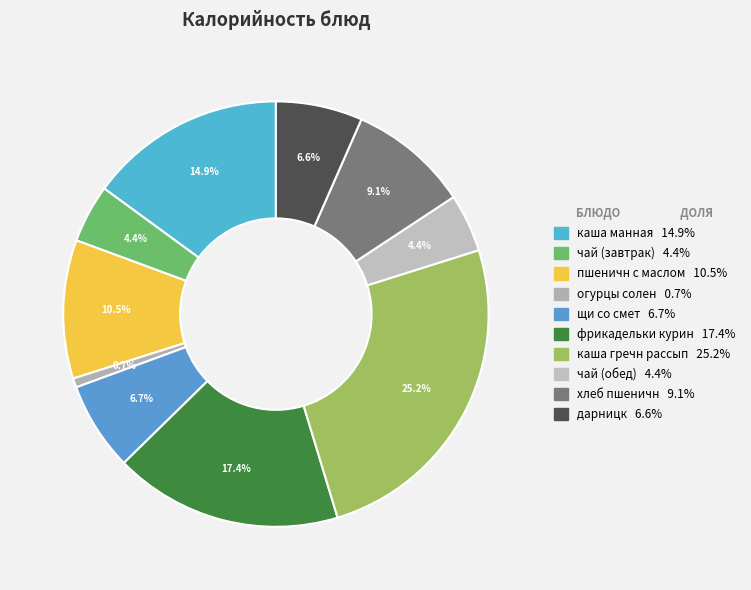

To the nearest percent, what portion does каша манная represent?

15%